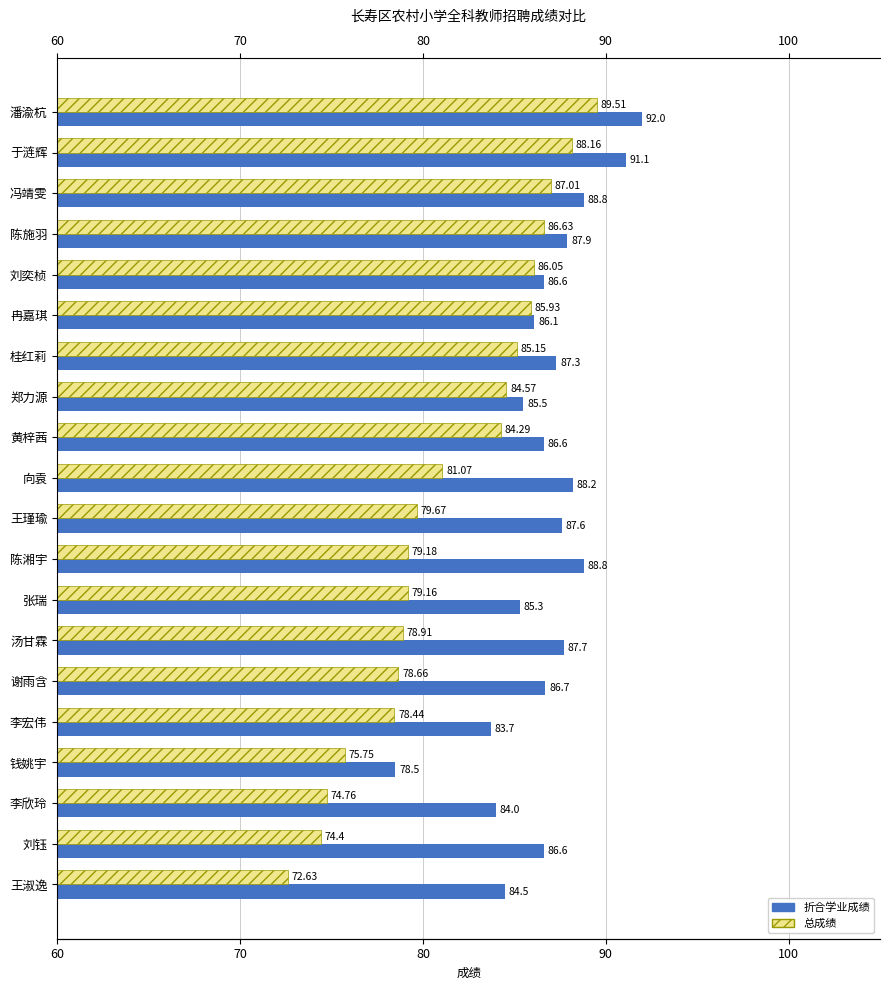

Which series has the largest total across all categories?

折合学业成绩